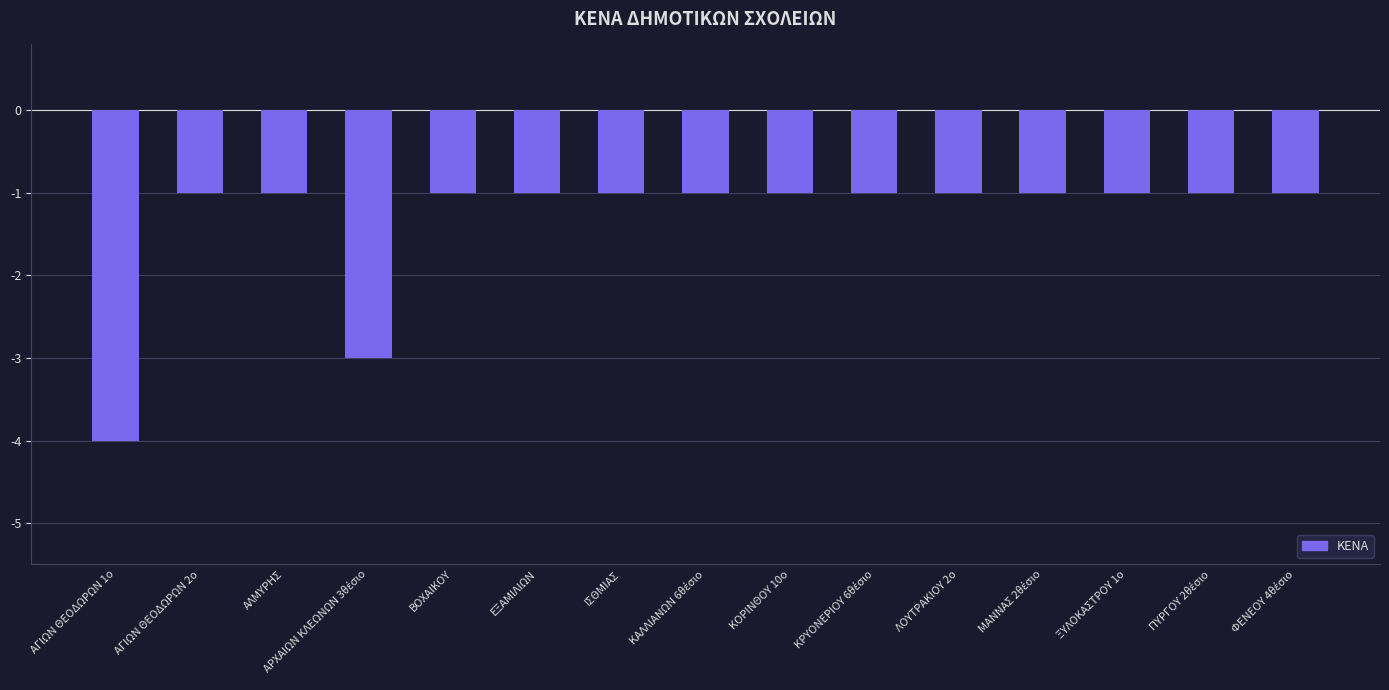

What is the value of the 5th bar from the left?

-1